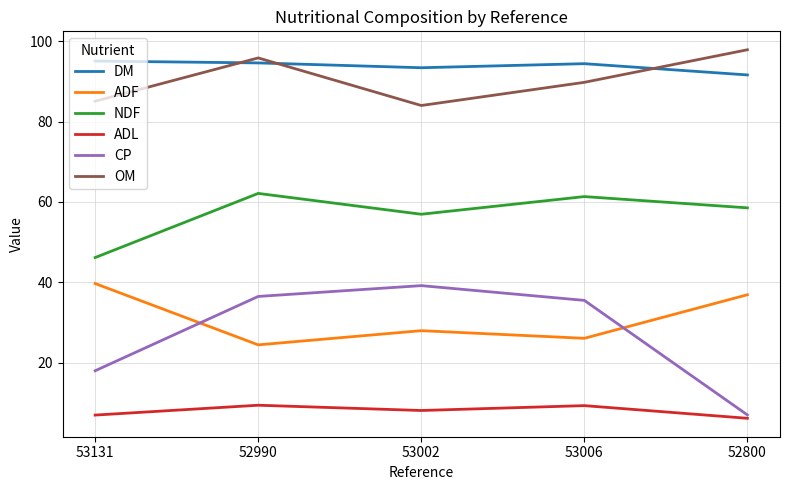

True or false: CP and DM cross at least once.

False